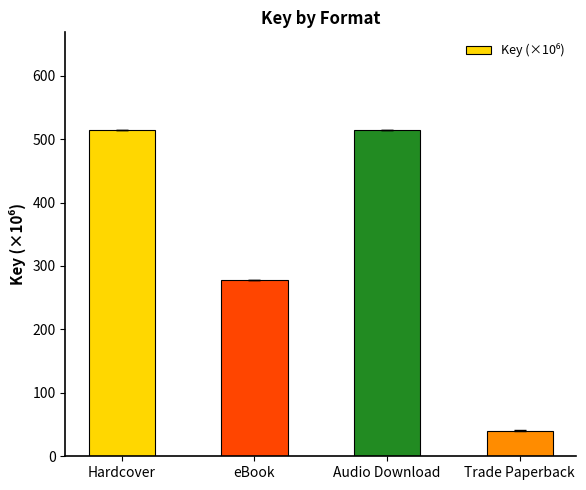

The value at Trade Paperback is 40.6. True or false?

True